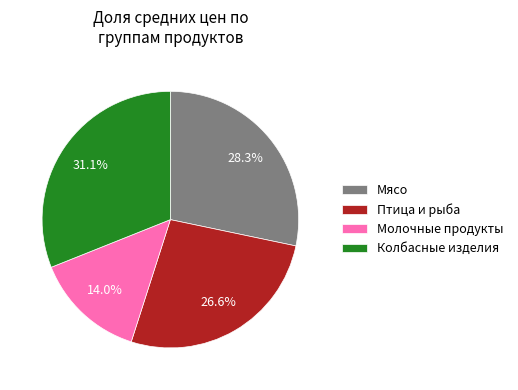

Rank the categories by value from lowest to highest.

Молочные продукты, Птица и рыба, Мясо, Колбасные изделия